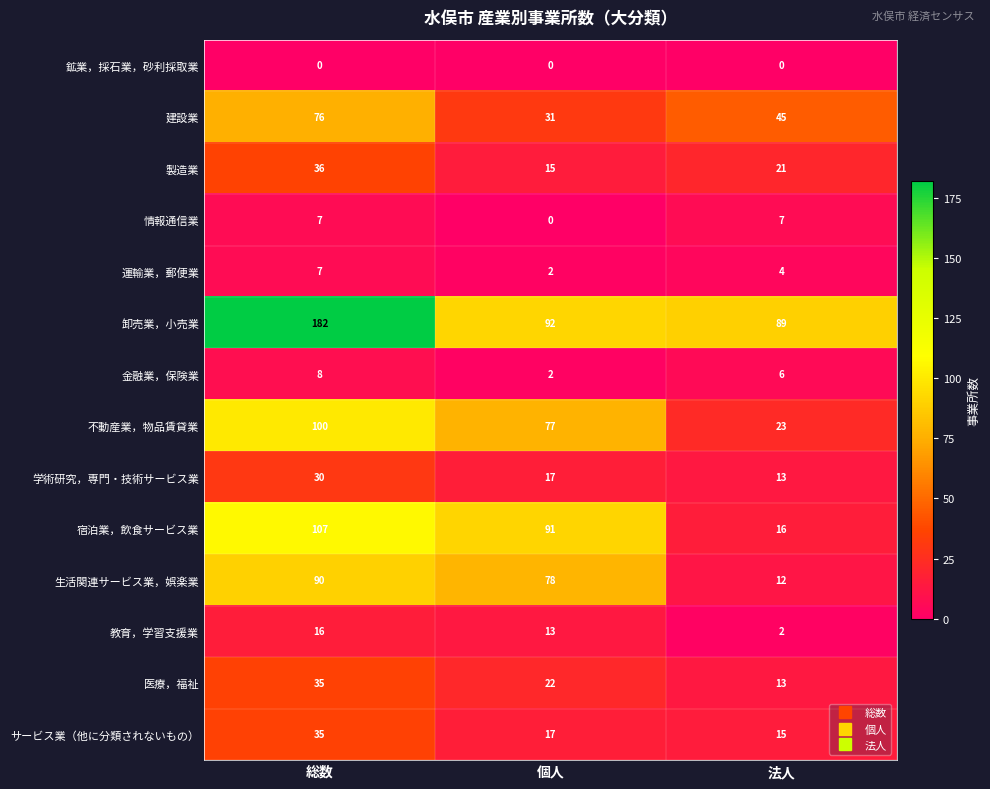

Which label corresponds to the largest value in the chart?

総数